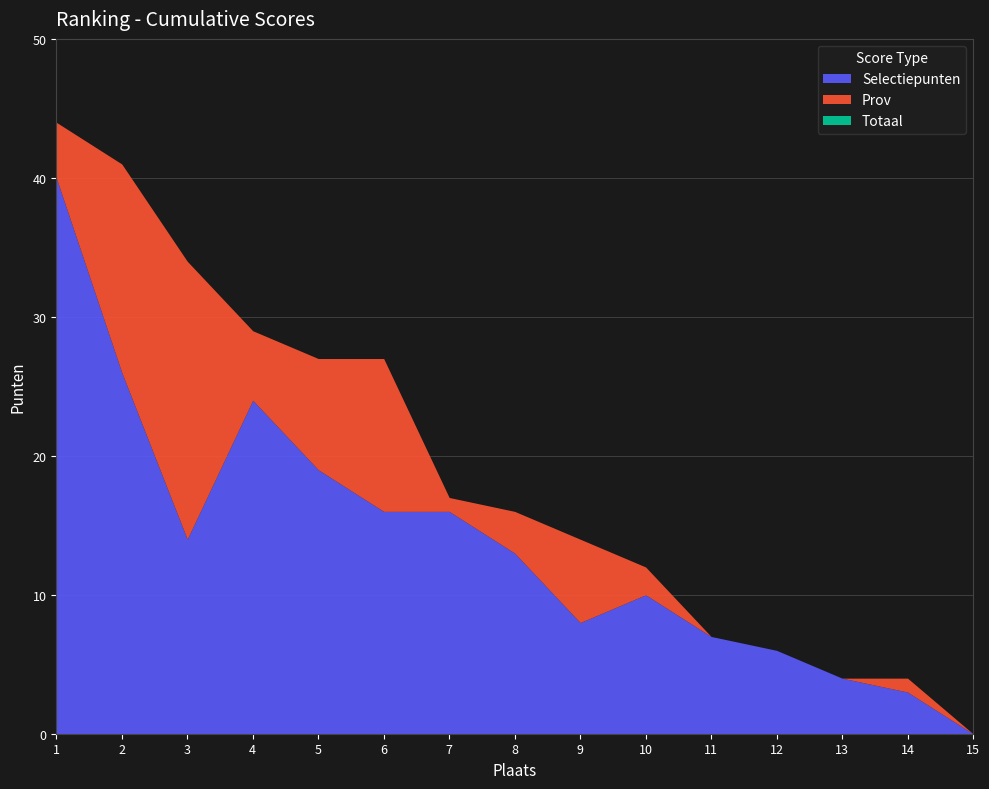

At which category is the sum across all series the highest?

1